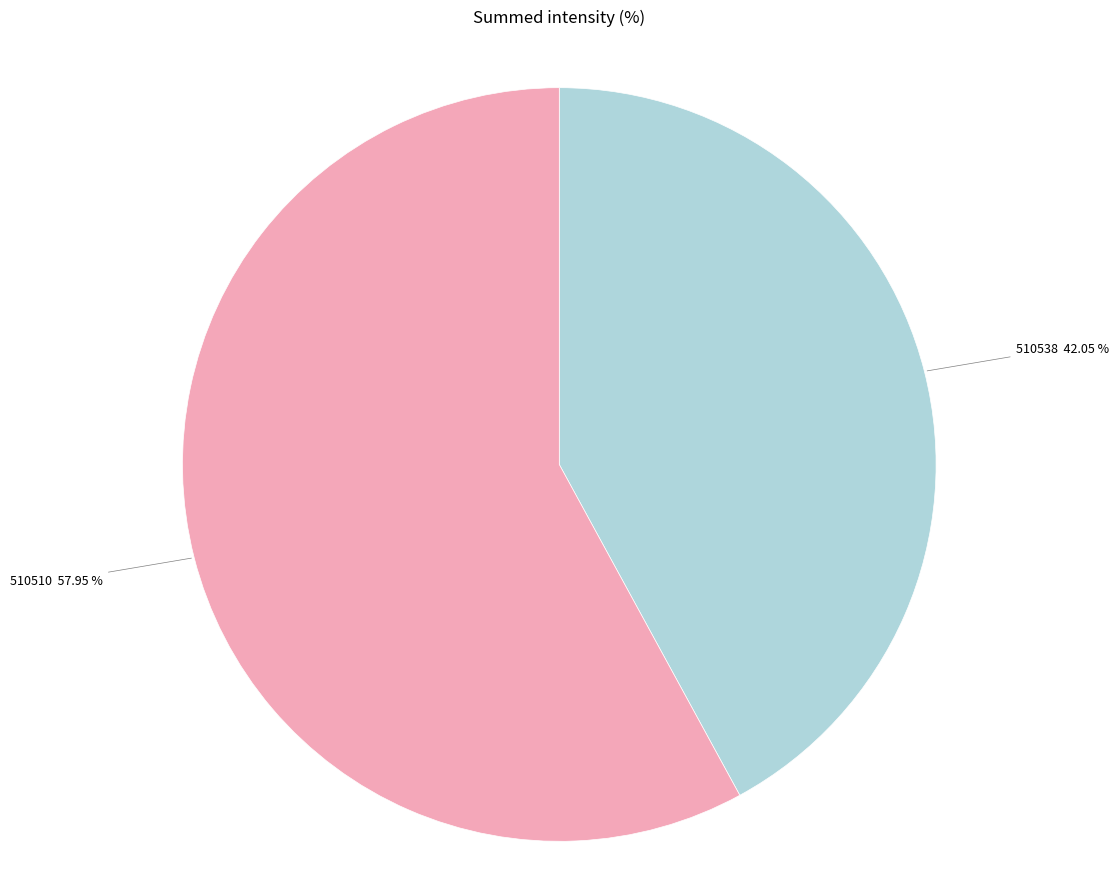

What is the ratio of the value at 510538 to the value at 510510?

0.7